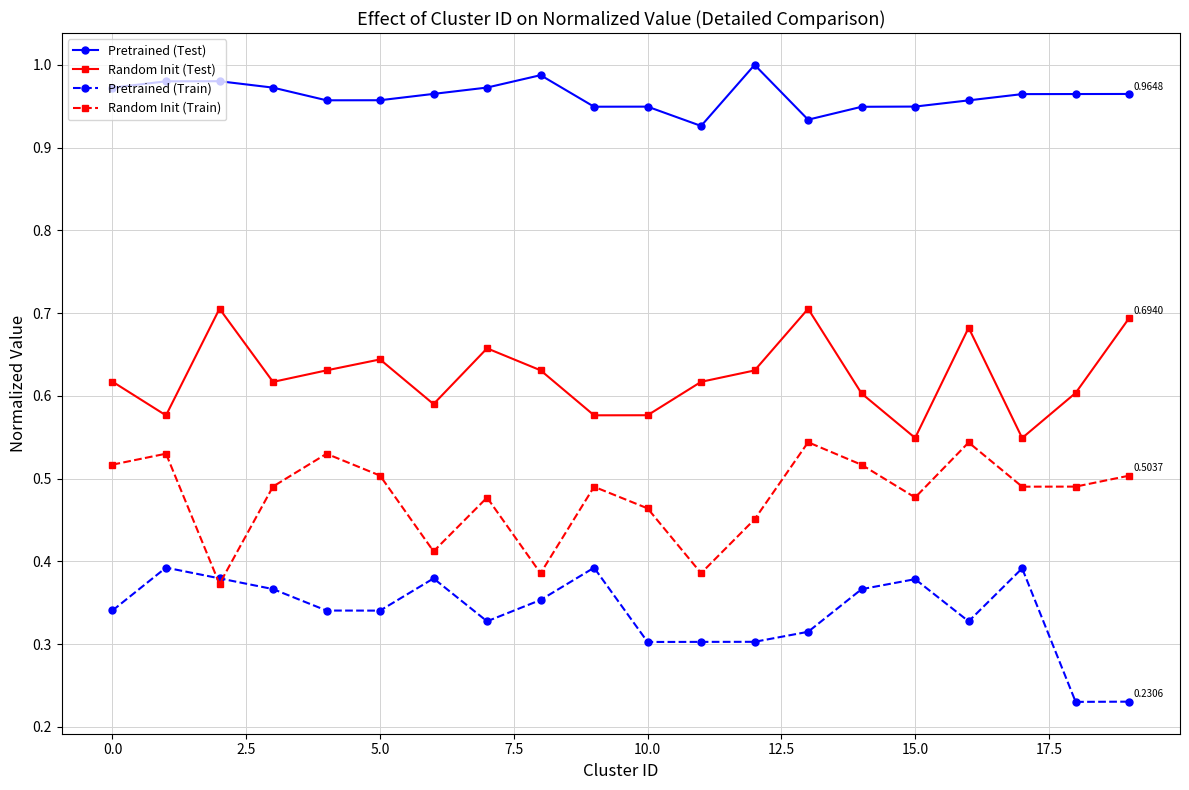

Which series has the largest range (max minus min)?

Random Init (Train)